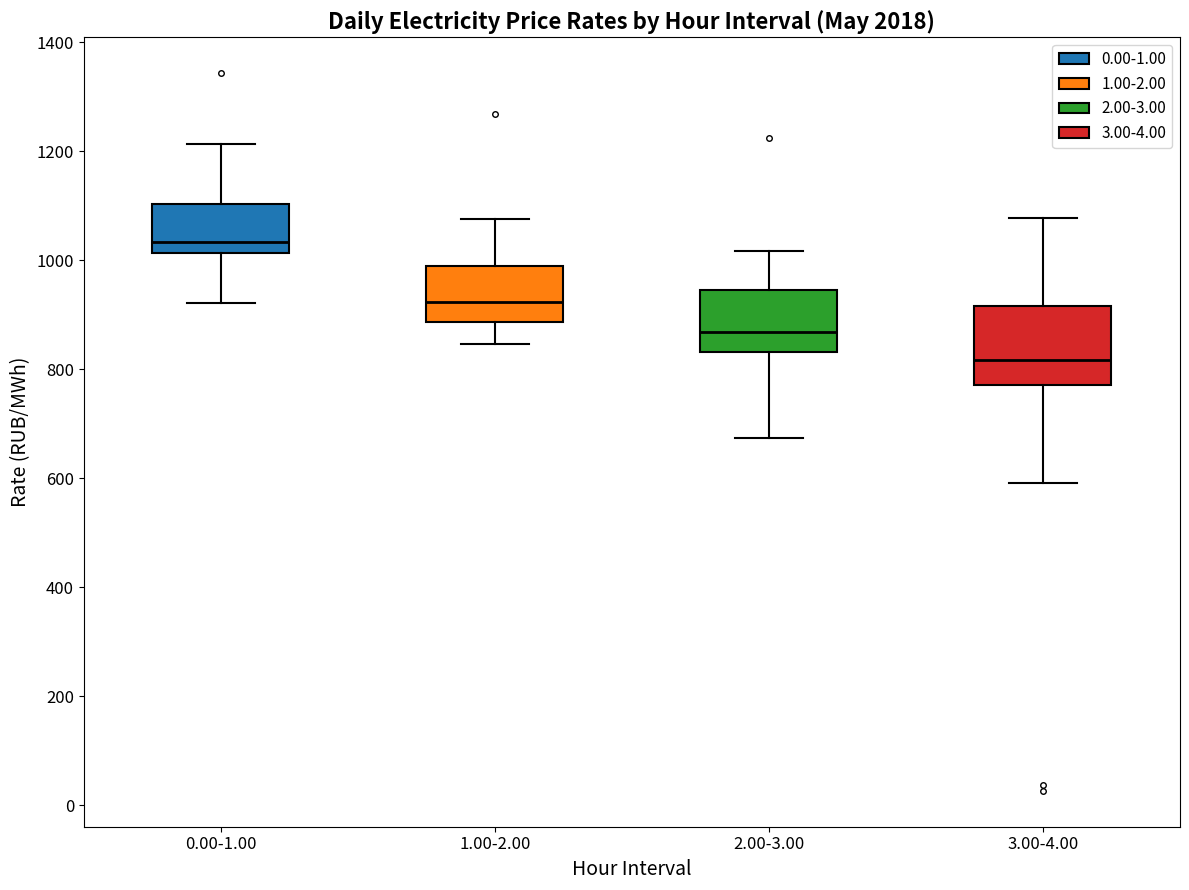

Where does the upper whisker of the box for 0.00-1.00 end on the y-axis? The values are not printed on the chart, so give them approximately, as read against the axis.

1220